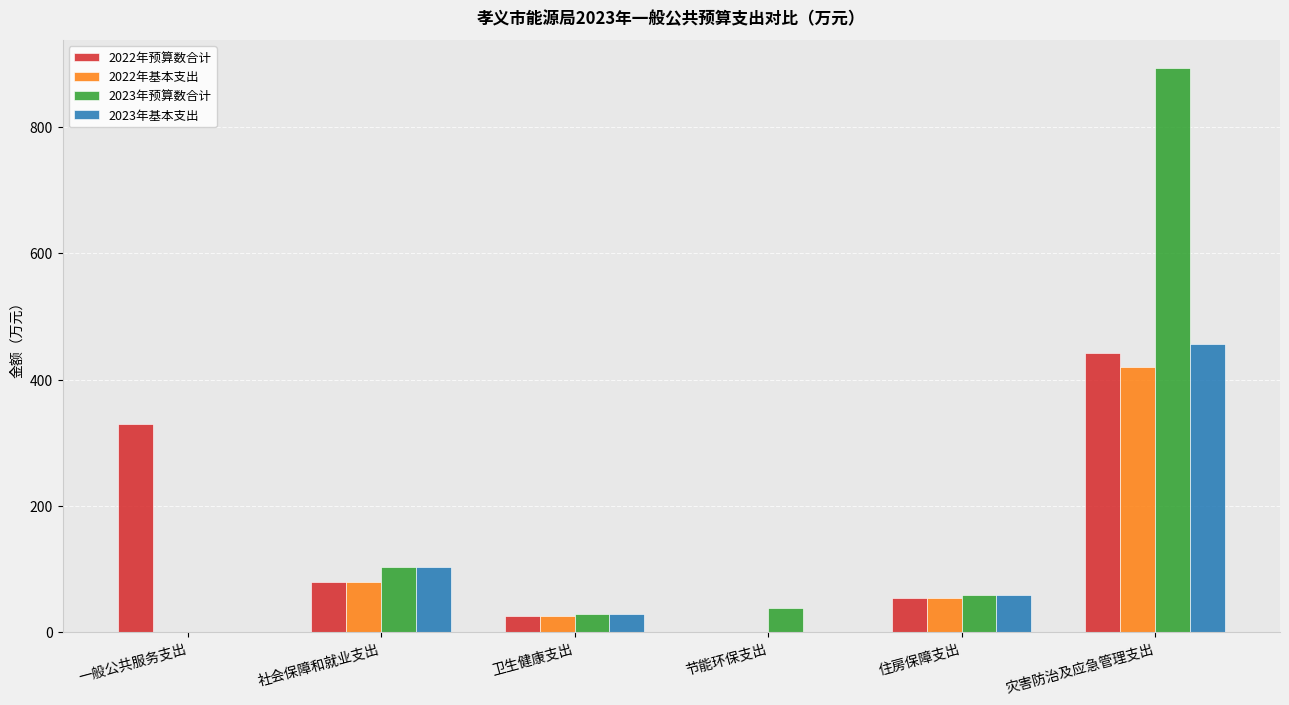

What is the approximate value of 2023年预算数合计 at 社会保障和就业支出?

102.9